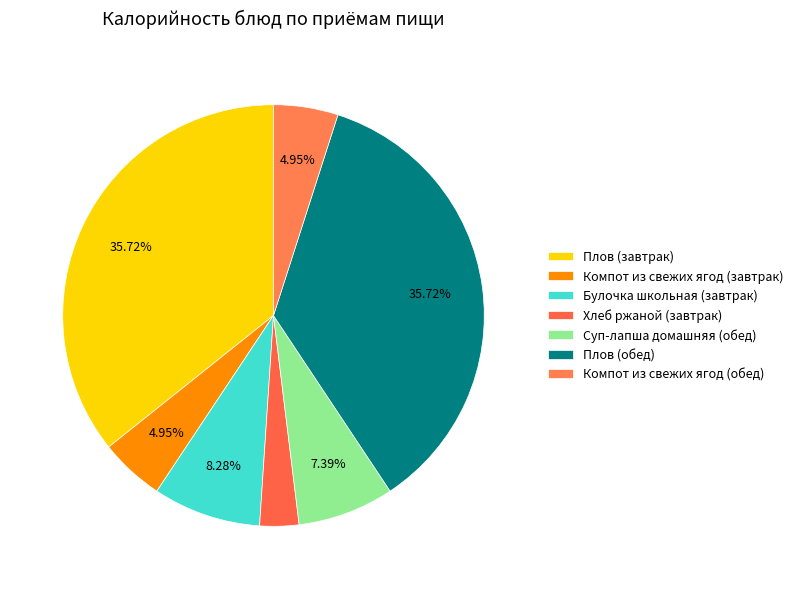

Is there a majority slice in this chart?

No